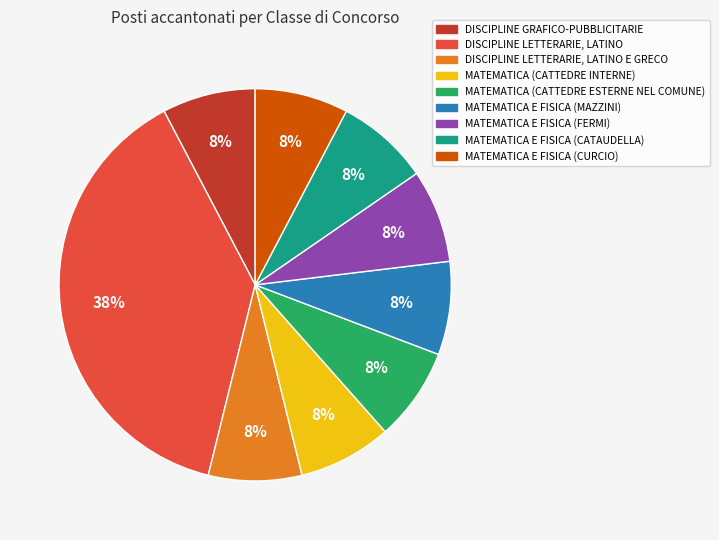

Which has a higher value, DISCIPLINE GRAFICO-PUBBLICITARIE or DISCIPLINE LETTERARIE, LATINO?

DISCIPLINE LETTERARIE, LATINO